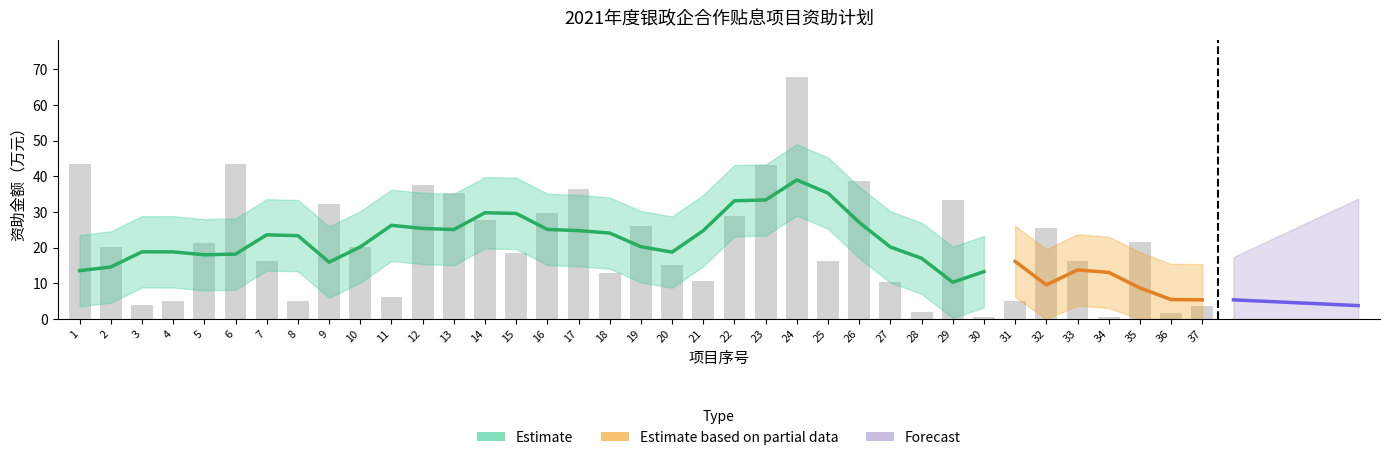

How many data points are less than 20?

18